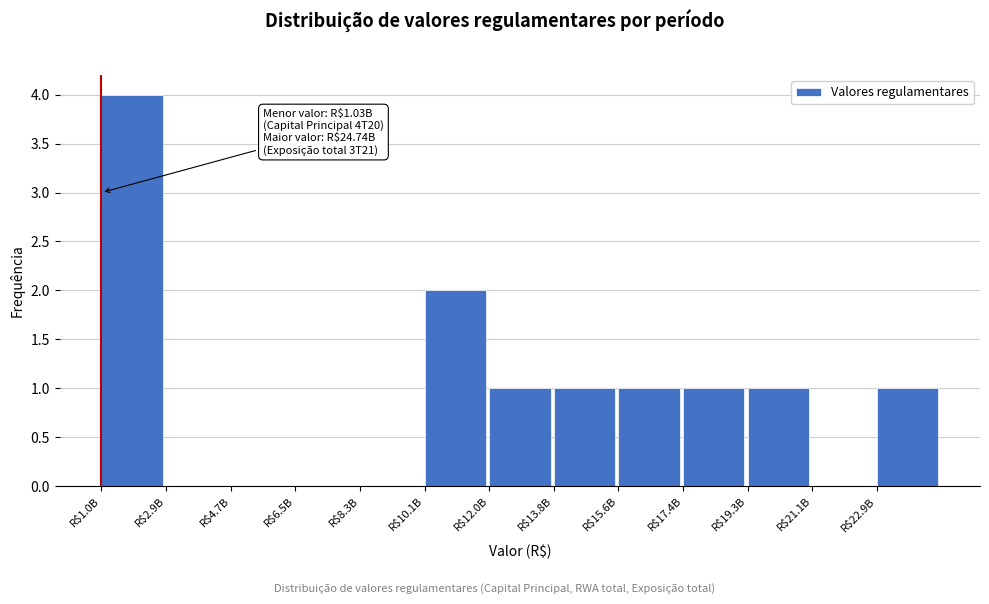

Which category has the highest value across all series?

R$1.0B